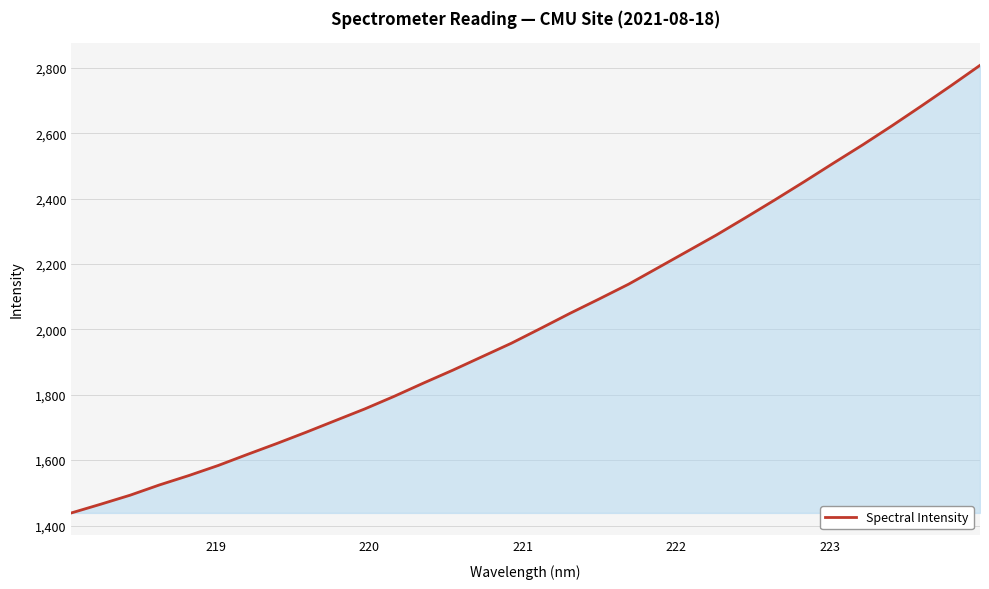

How many values exceed 2003?

16